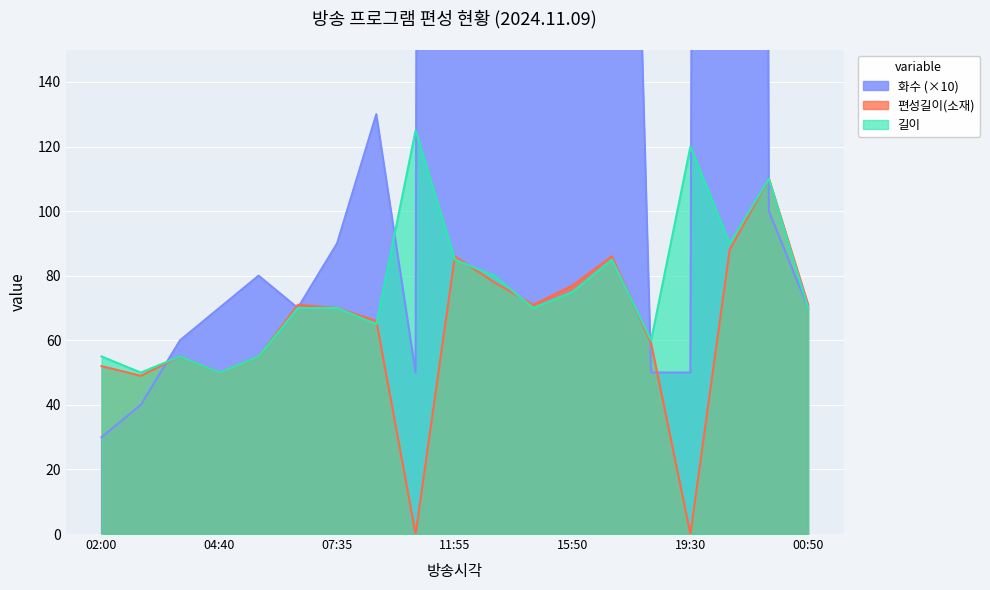

At which category does 편성길이(소재) reach its first local peak?

03:45